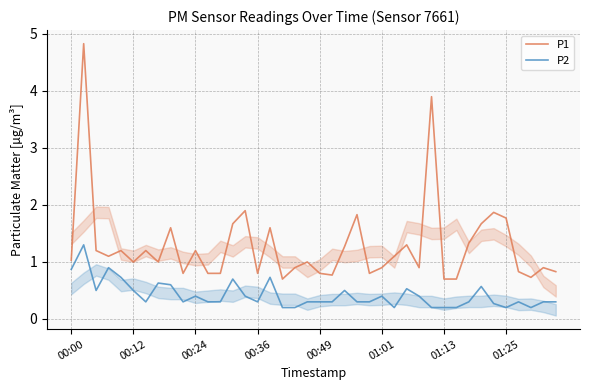

What is the lowest value of the P2 series?

0.2